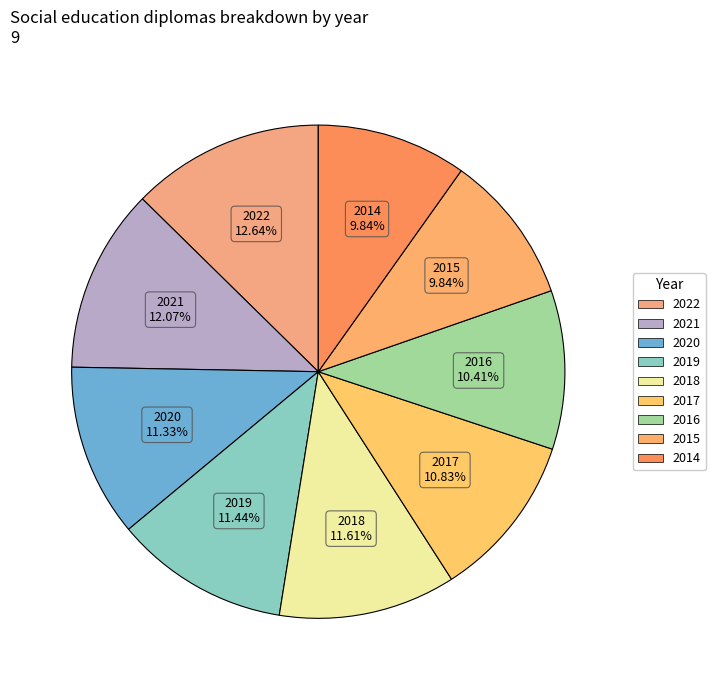

How many segments does this pie chart have?

9